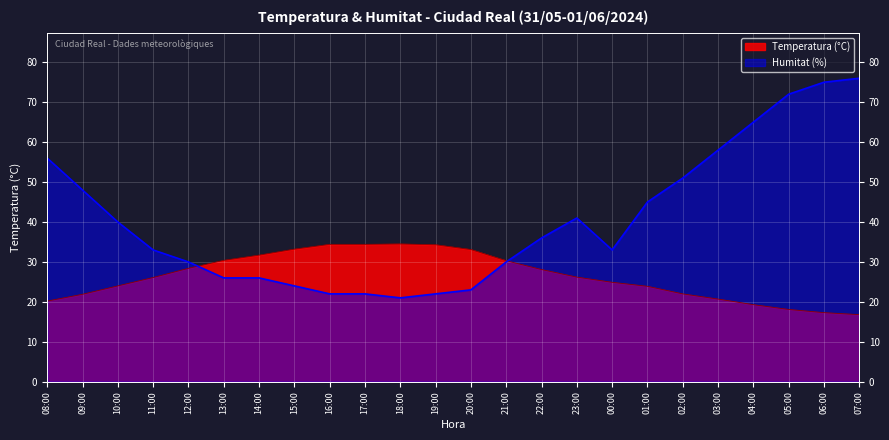

True or false: Temperatura (°C) has a value of 30.3 at 21:00.

True